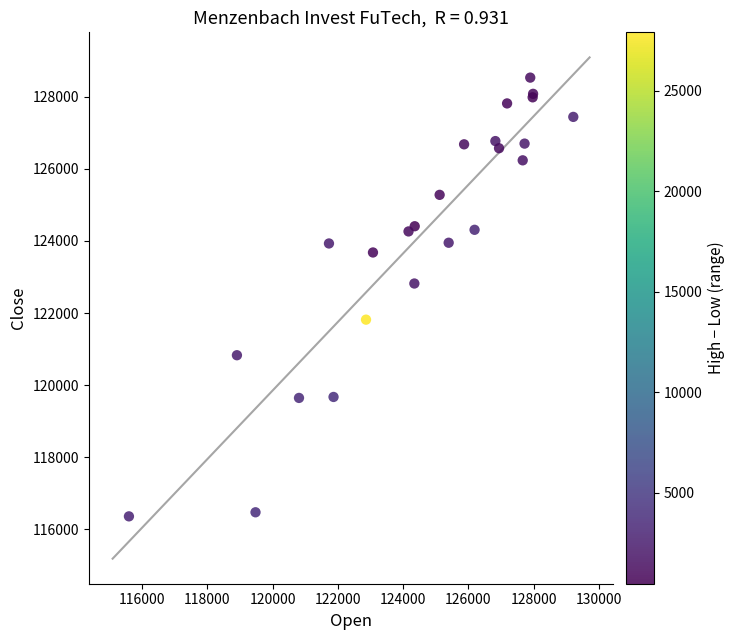

What Y value in the scatter plot is closest to 122446?

122820